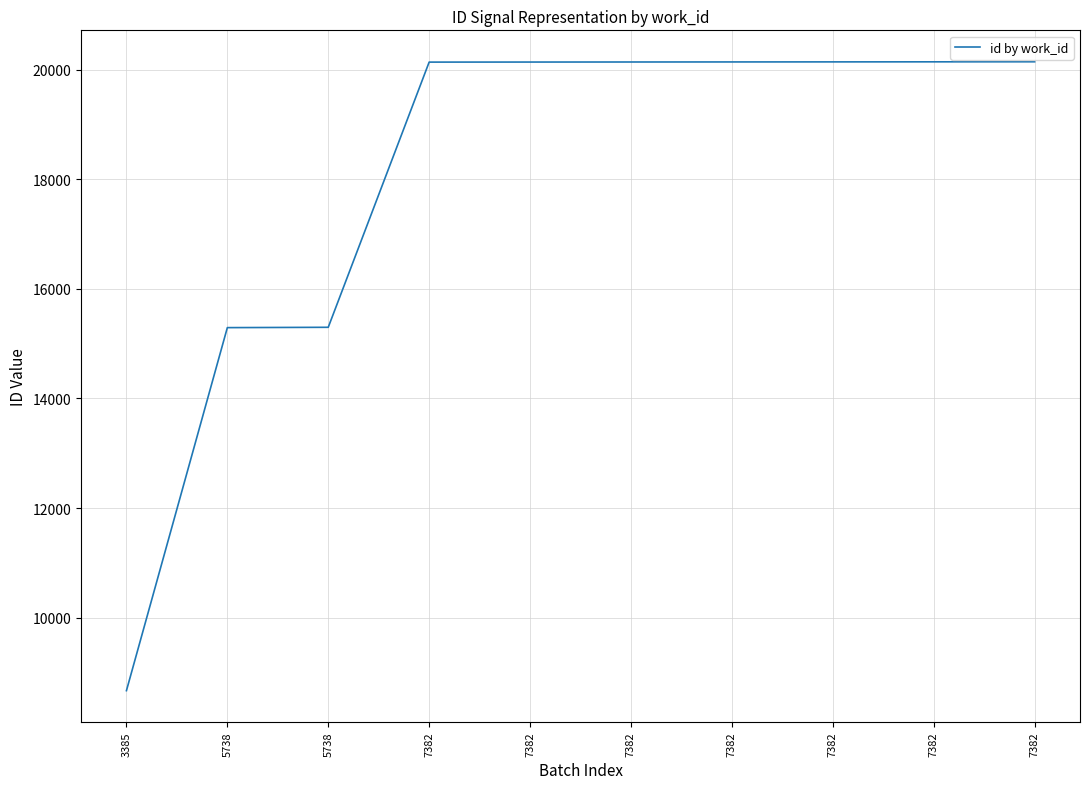

What is the maximum value shown in the chart?

20146